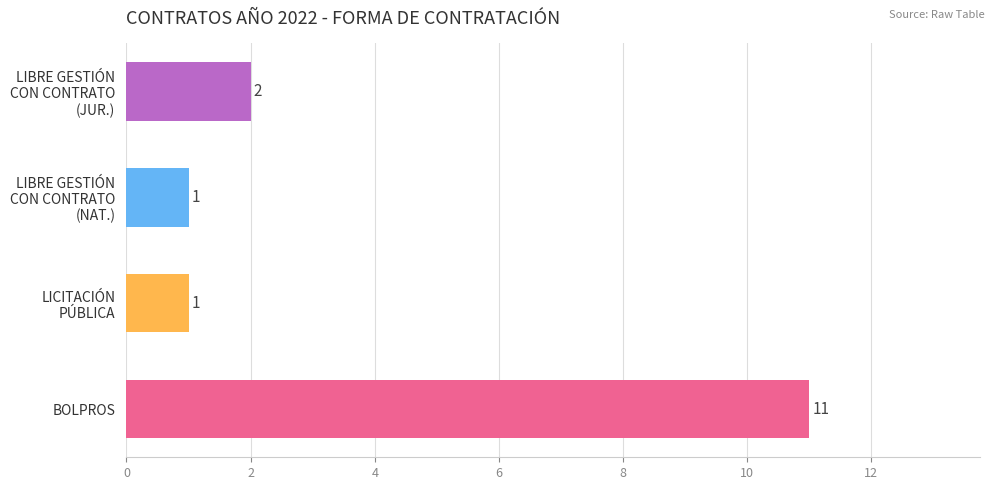

What is the sum of all values?

15